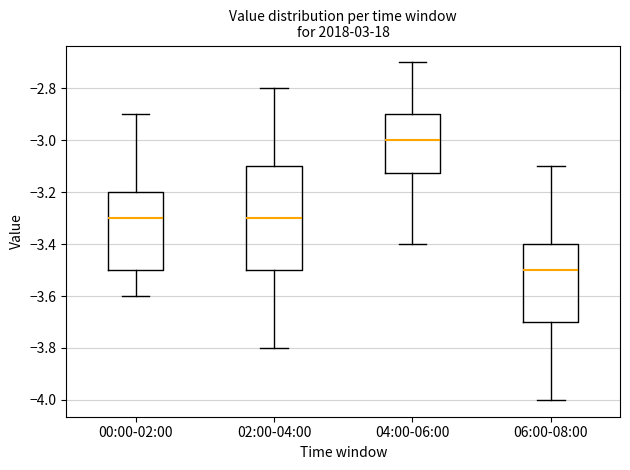

Where does the median line of the box for 02:00-04:00 sit on the y-axis? The values are not printed on the chart, so give them approximately, as read against the axis.

-3.30